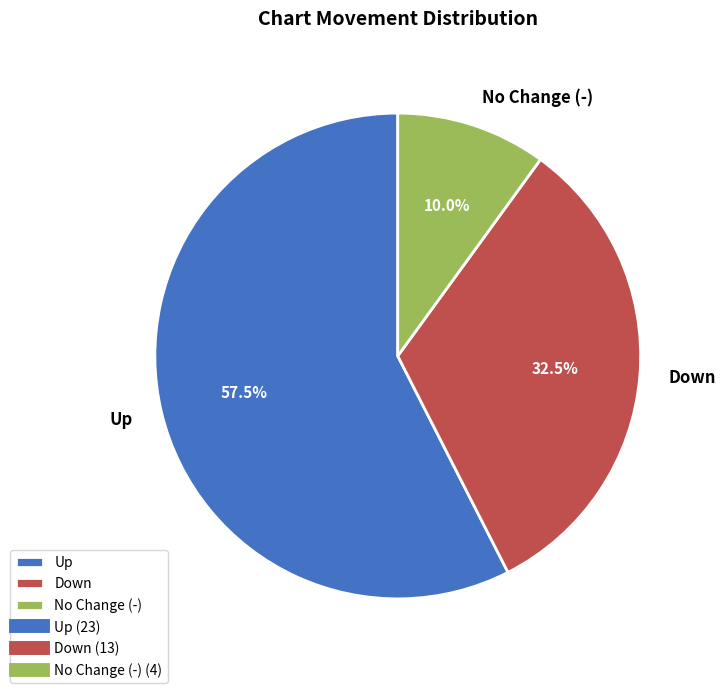

Rank the categories by value from lowest to highest.

No Change (-), Down, Up